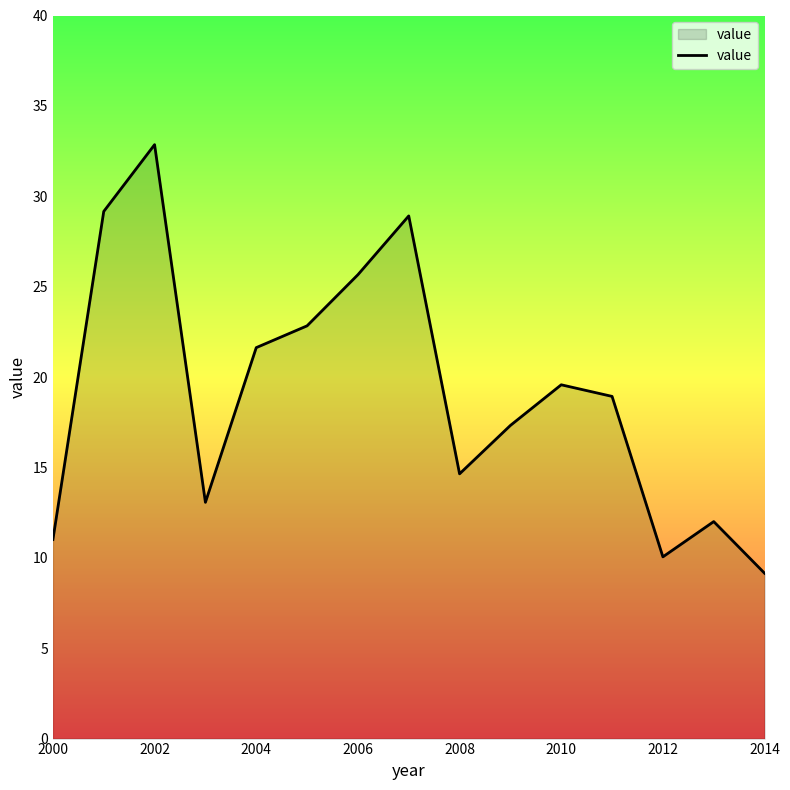

What is the maximum value shown in the chart?

32.9